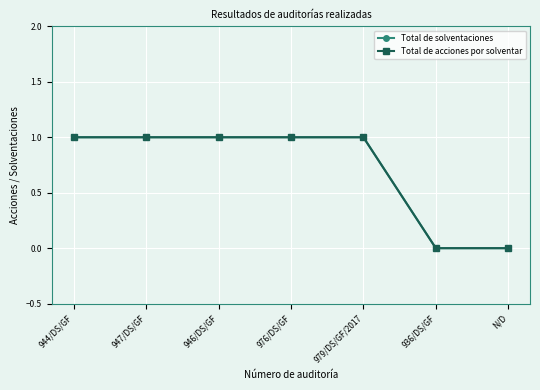

Does the chart have visible grid lines?

Yes